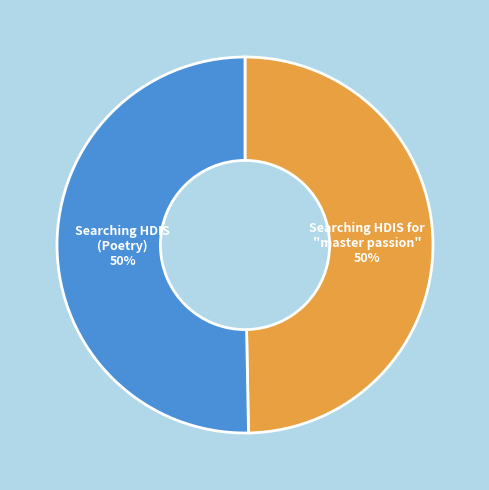

Is it true that Searching HDIS for "master passion" is 50% of the pie?

True